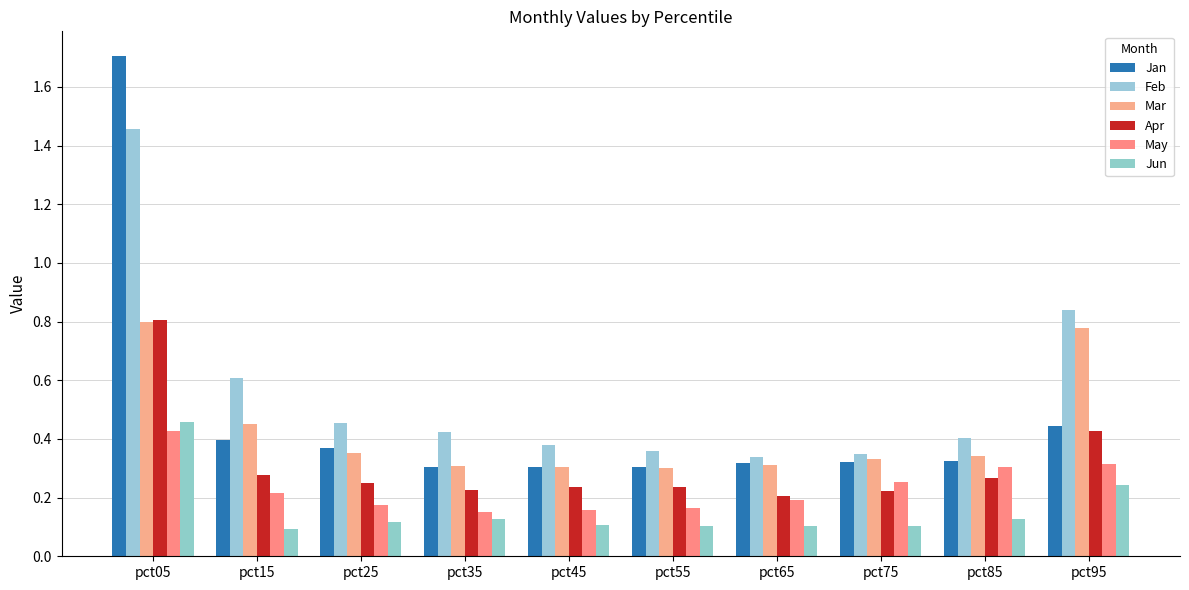

How many distinct data groups are displayed?

6